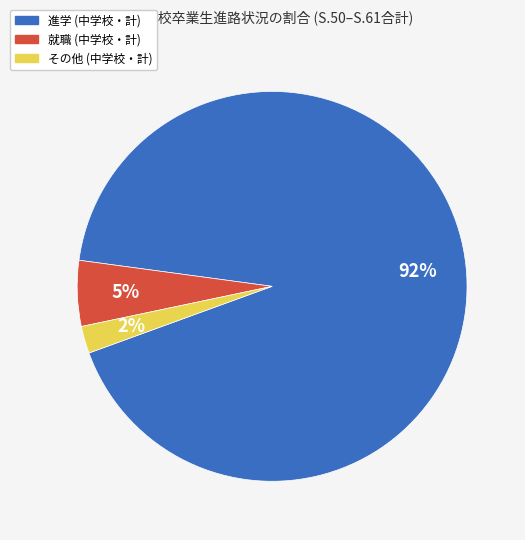

Does any single category account for the majority?

Yes